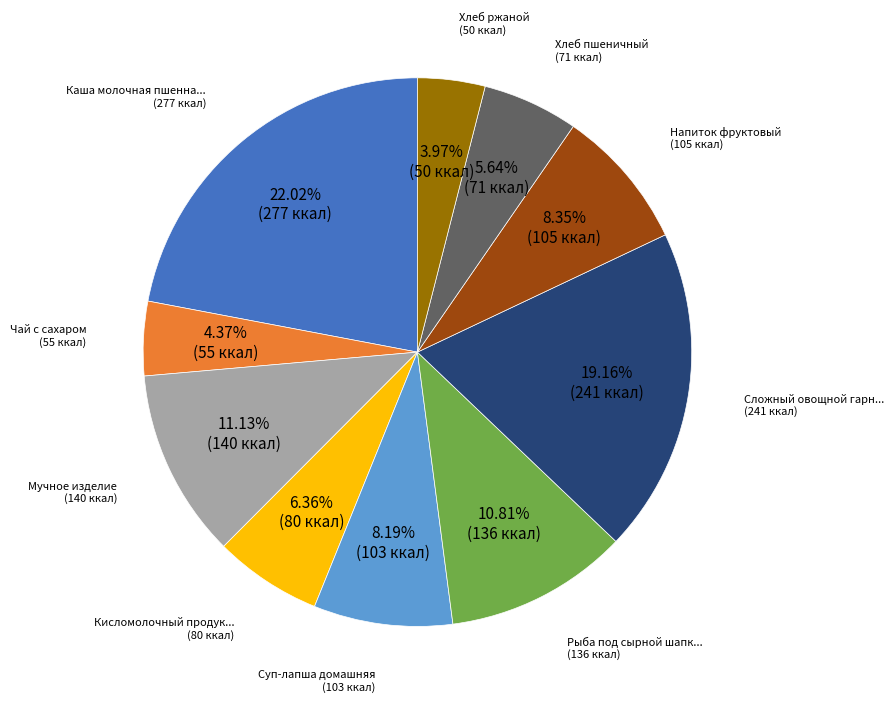

Is there a majority slice in this chart?

No